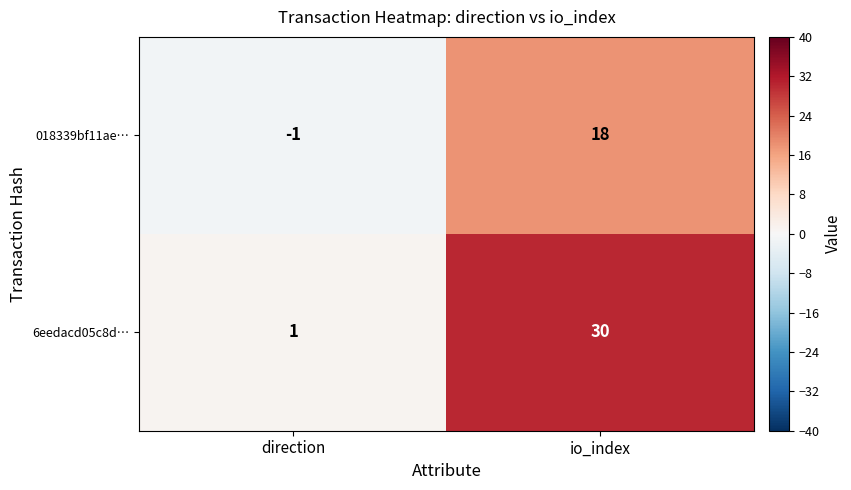

The value of 018339bf11ae… at io_index is 6. True or false?

False